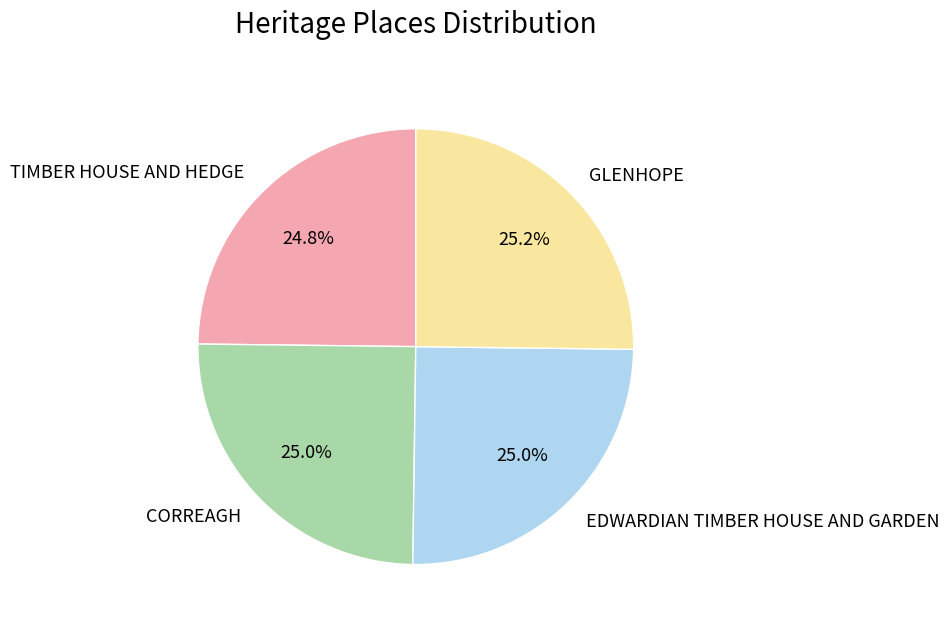

What is the ratio of the value at TIMBER HOUSE AND HEDGE to the value at EDWARDIAN TIMBER HOUSE AND GARDEN?

1.0